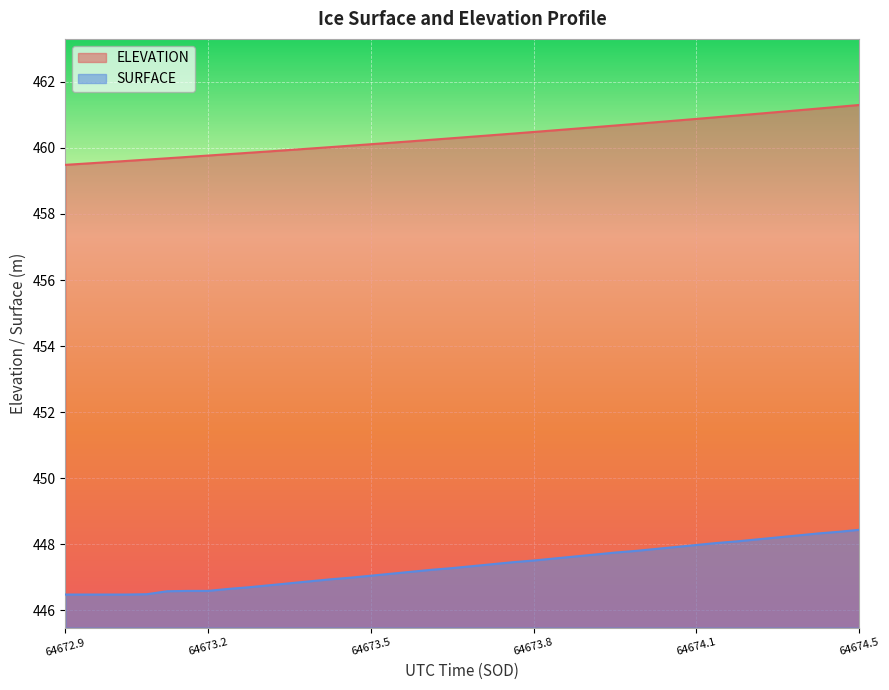

What is the label of the 15th point from the left?

64673.4577